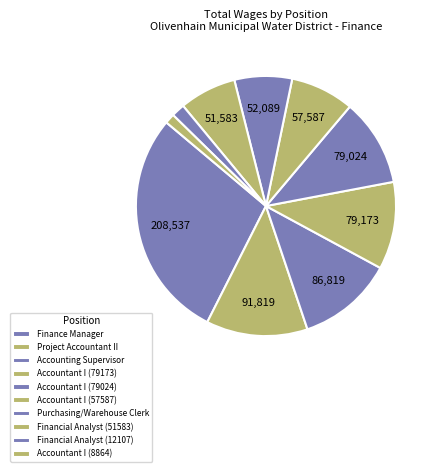

True or false: Accounting Supervisor accounts for 26% of the total.

False